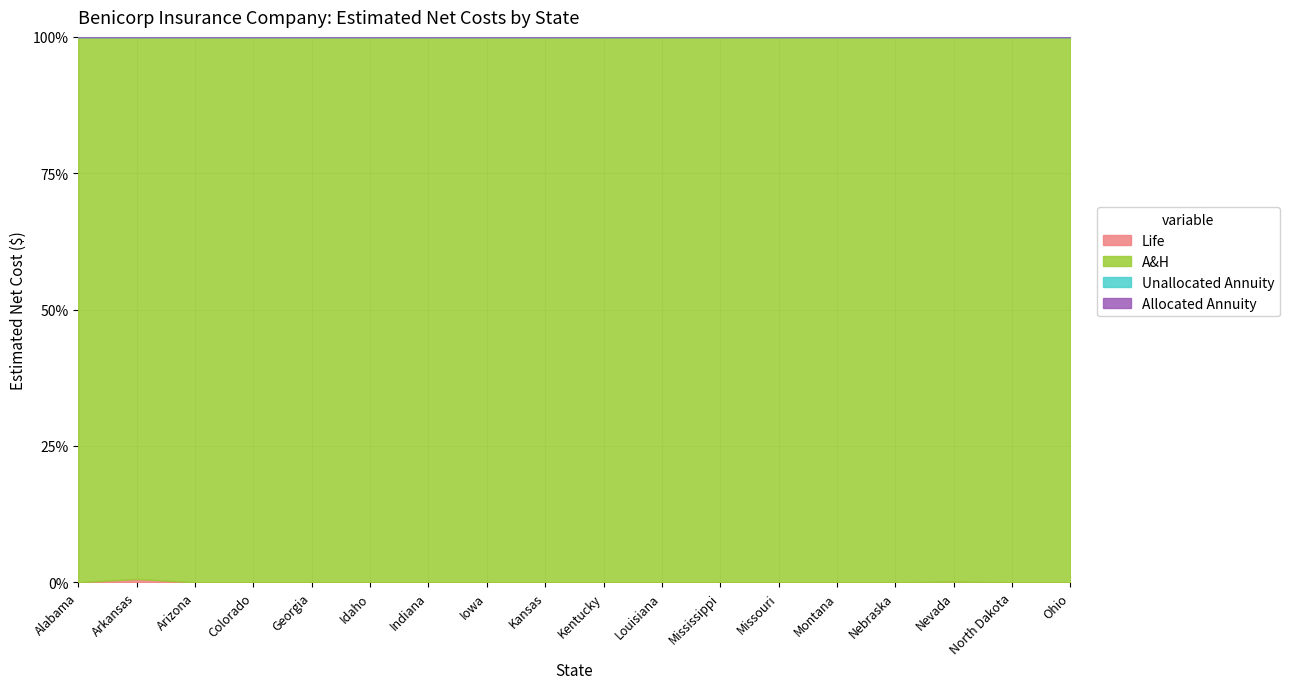

Is the value of Life at Nebraska greater than the value of Unallocated Annuity at Mississippi?

No